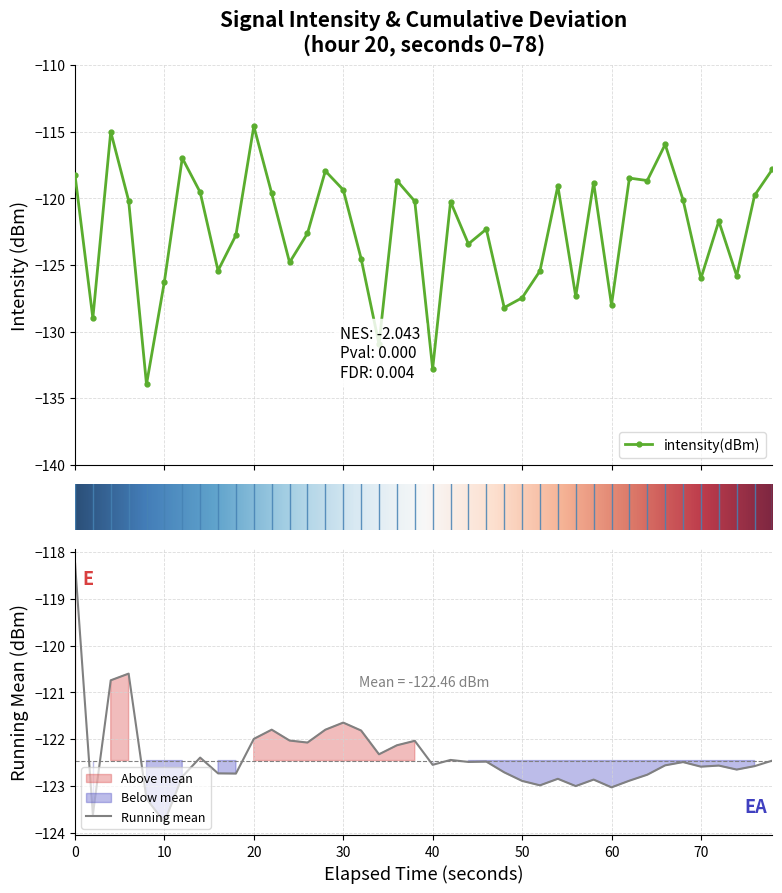

Count the number of values greater than -120.

16